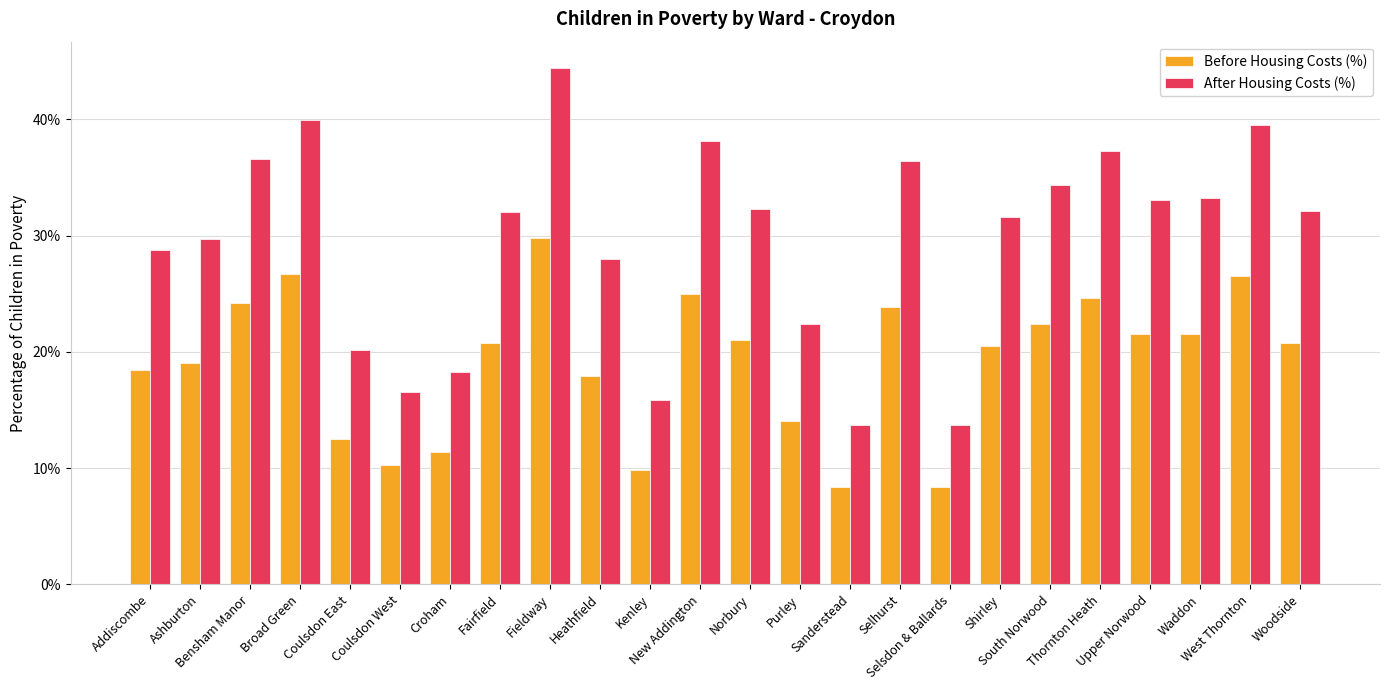

What is the label of the 14th bar from the left?

Purley